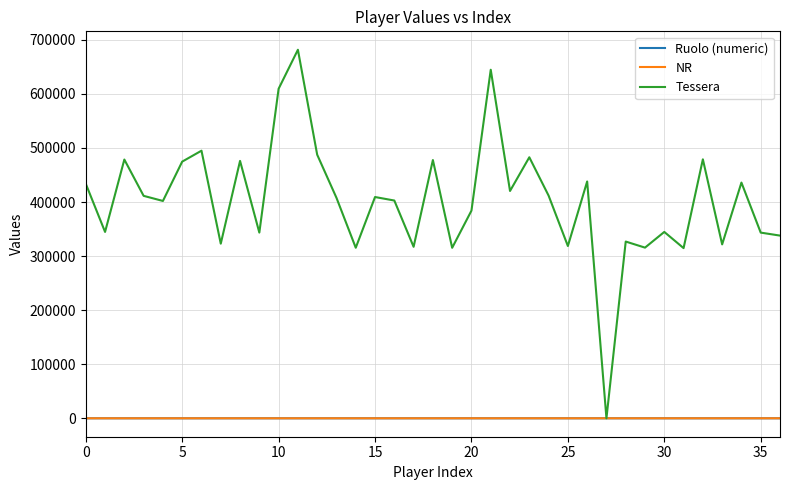

Which series has the widest spread of values?

Tessera